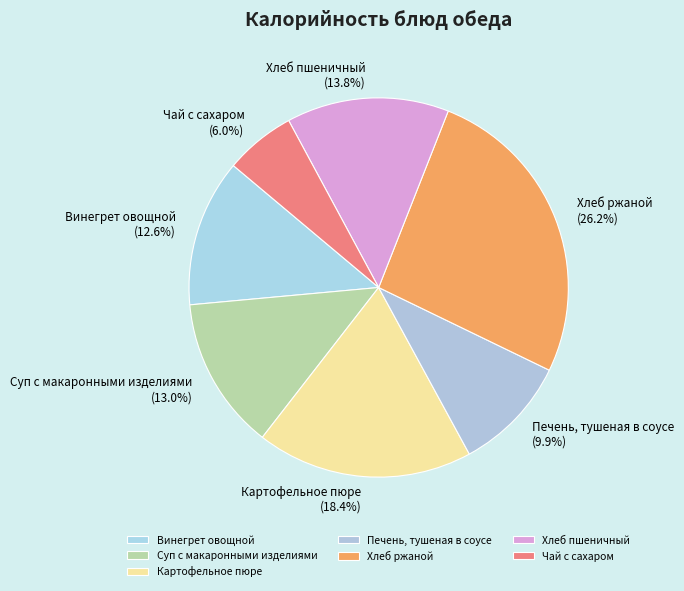

What is the largest slice in the pie chart?

Хлеб ржаной